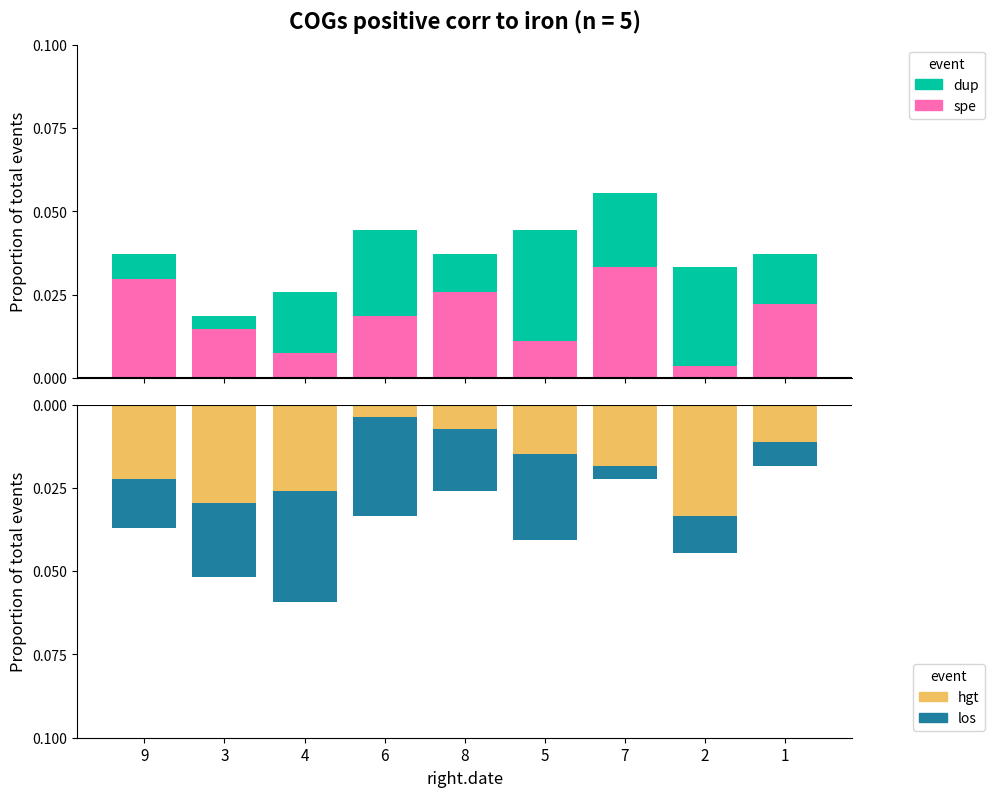

Which series has the largest total across all categories?

col_2